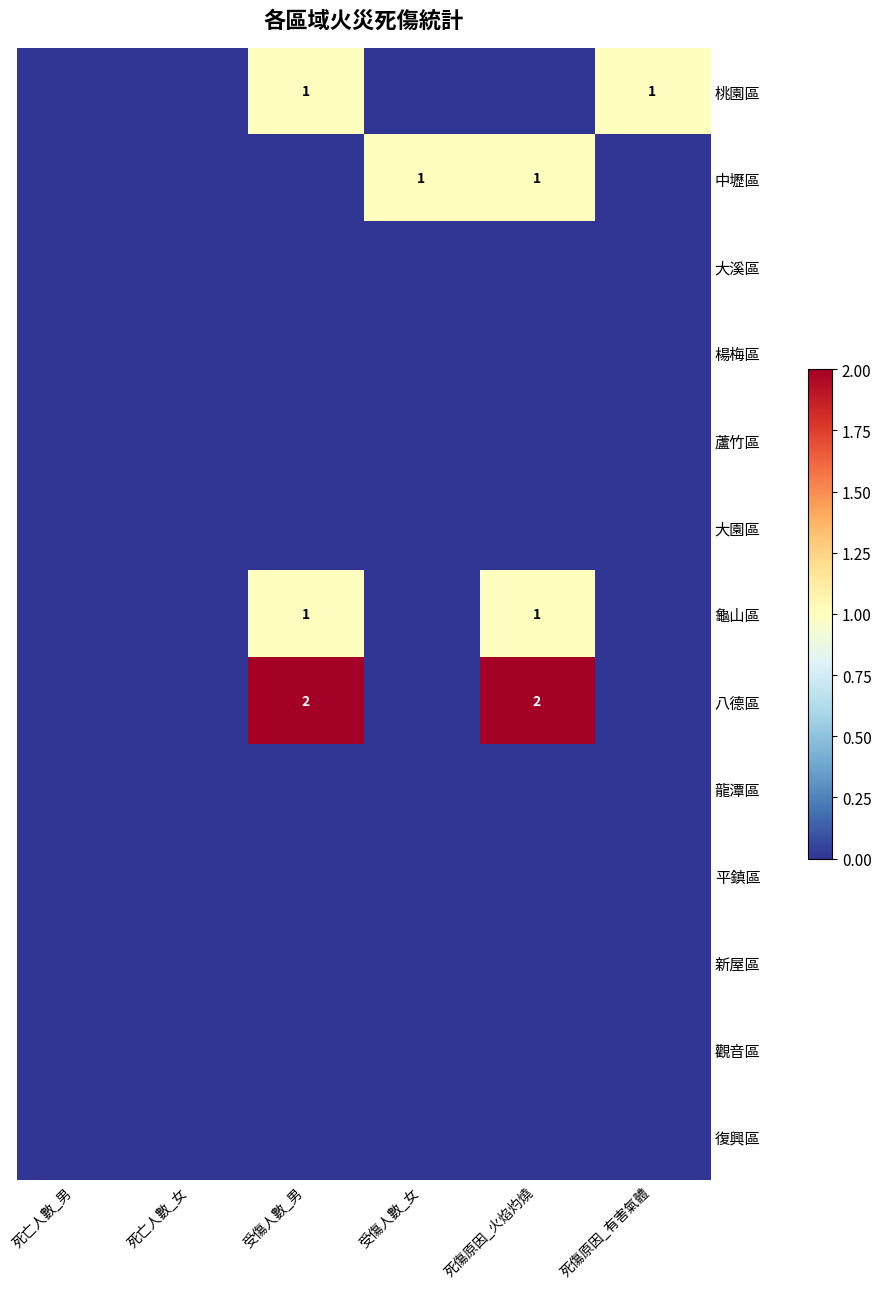

At which category is the sum across all series the highest?

受傷人數_男